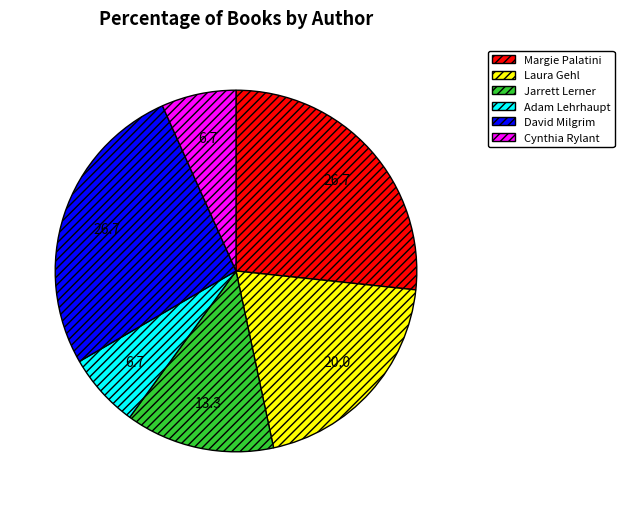

True or false: Laura Gehl accounts for 6% of the total.

False